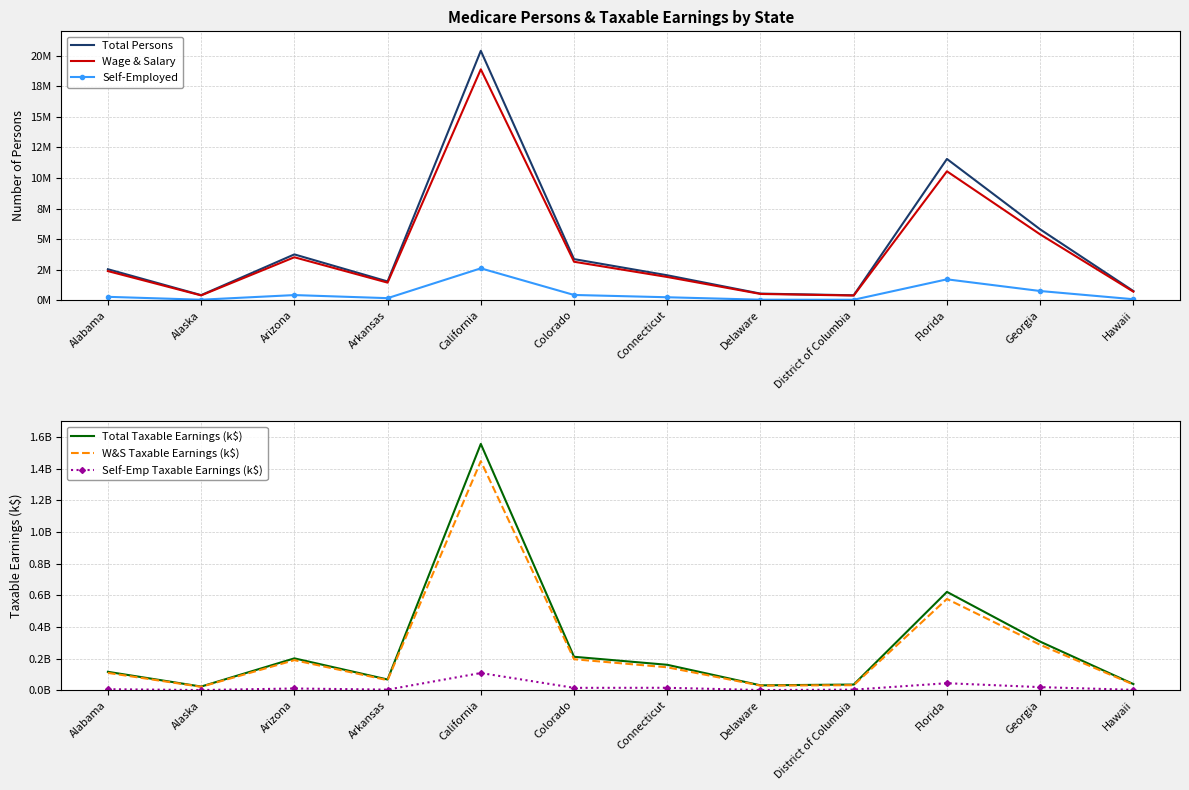

The Self-Emp Taxable Earnings (k$) series shows 15491100 at Colorado. True or false?

True